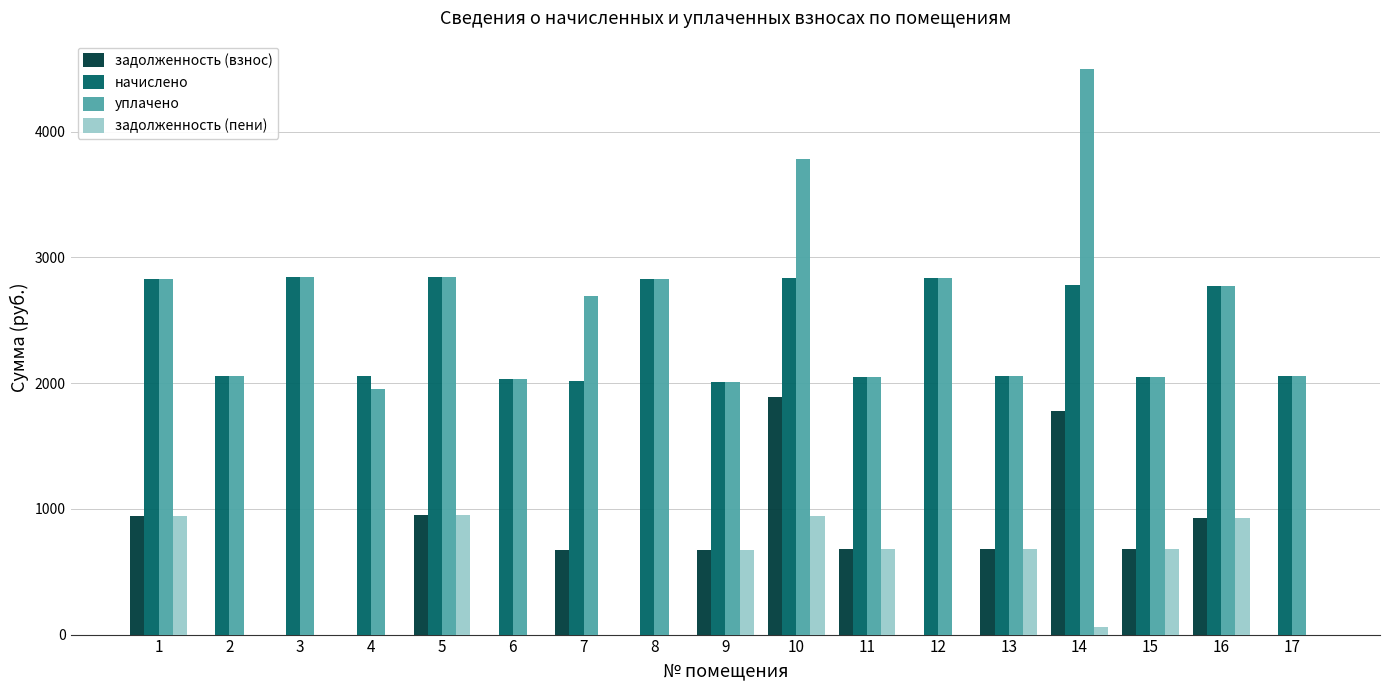

Which series has the largest range (max minus min)?

уплачено